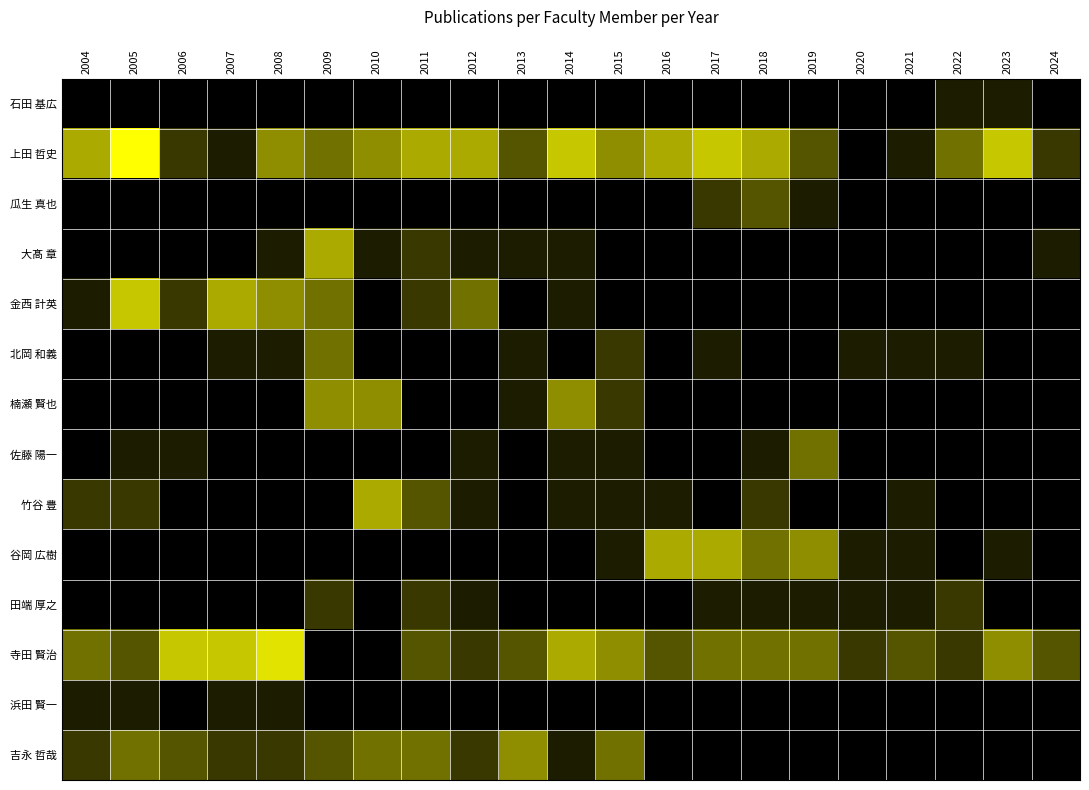

At which category is the sum across all series the highest?

2009